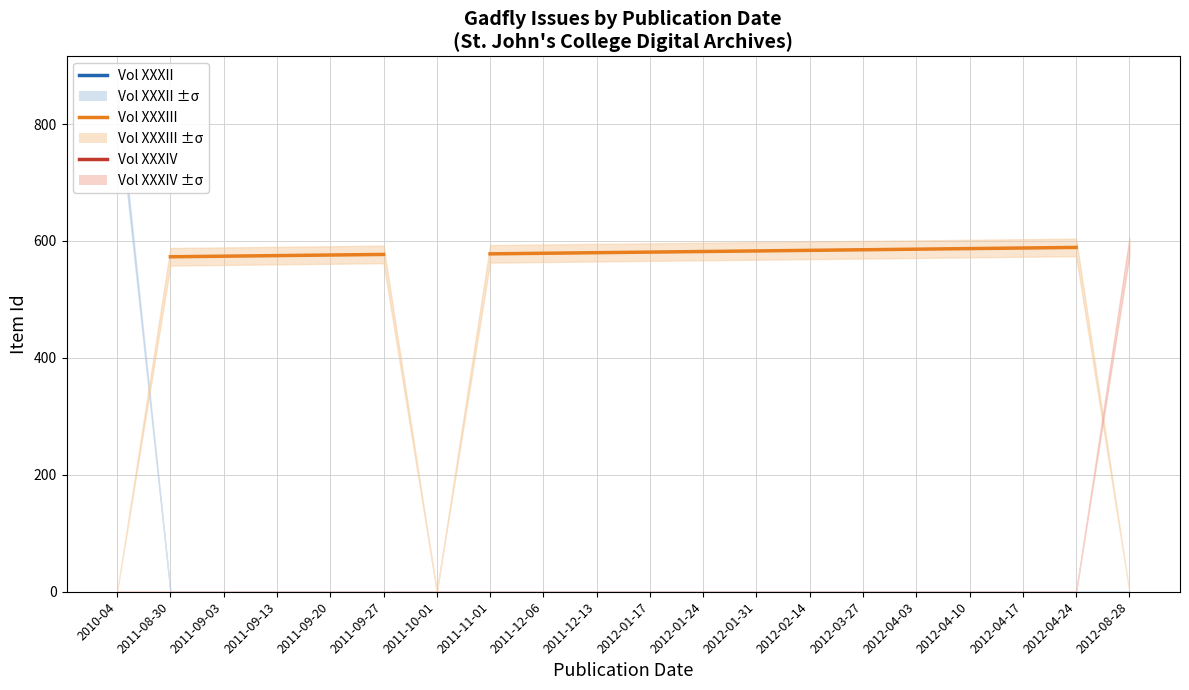

What is the maximum value shown in the chart?

857.0